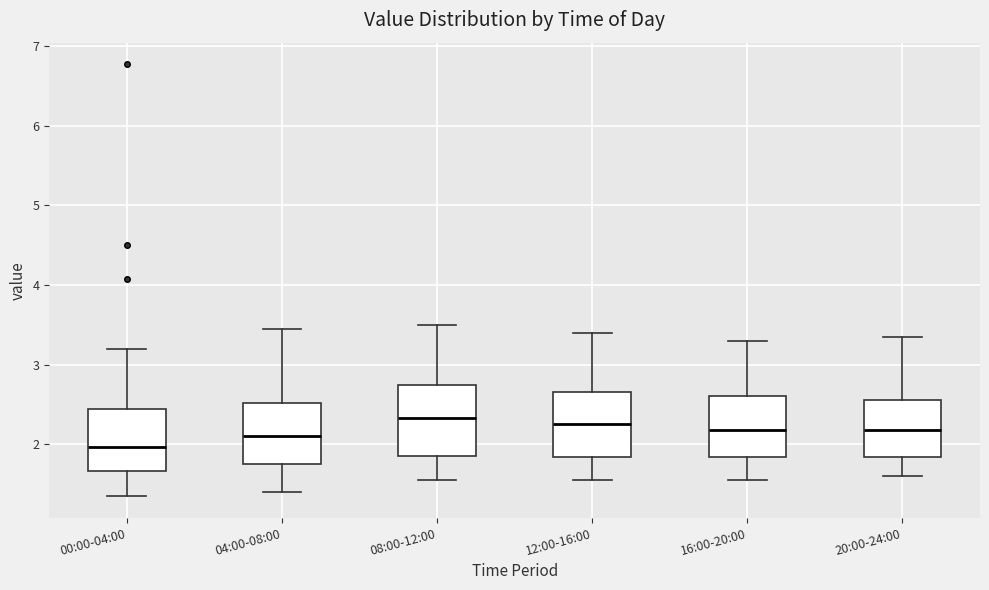

Where does the upper whisker of the box for 00:00-04:00 end on the y-axis? The values are not printed on the chart, so give them approximately, as read against the axis.

3.2